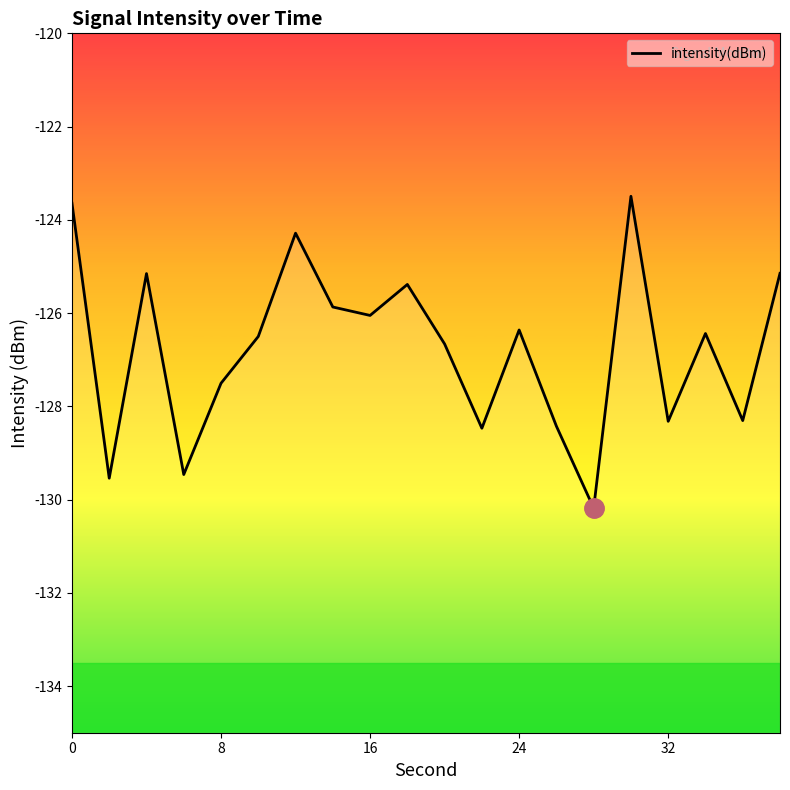

What is the difference between the maximum and minimum values?

6.7